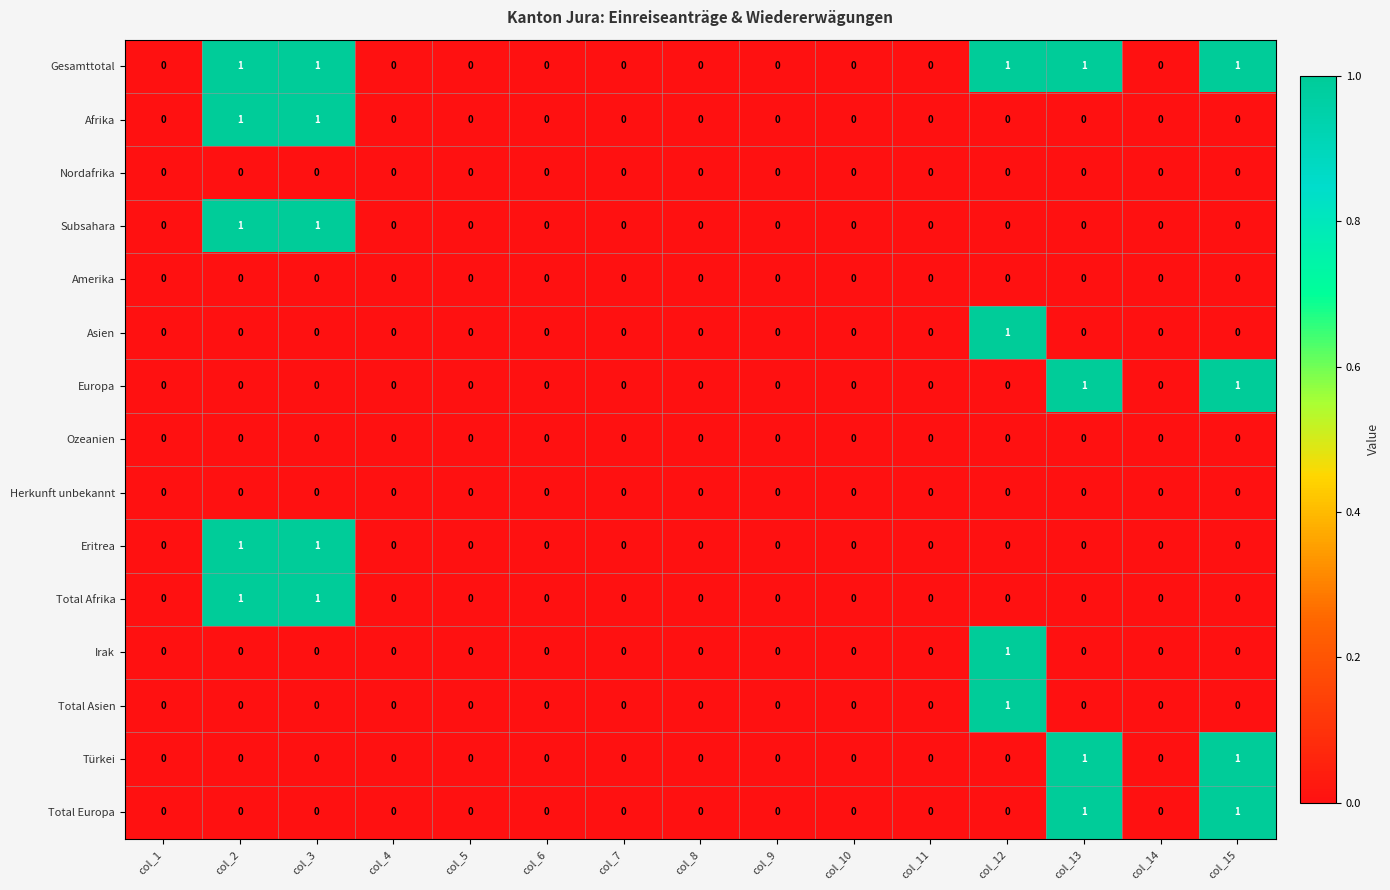

Count the Afrika values in the range 0 to 1.

15